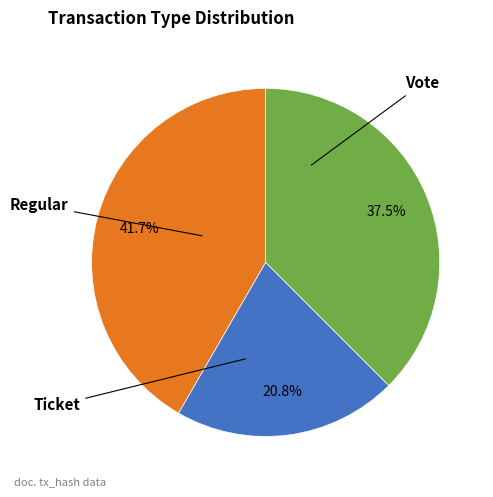

To the nearest percent, what is the difference between the Regular and Vote slice percentages?

21%